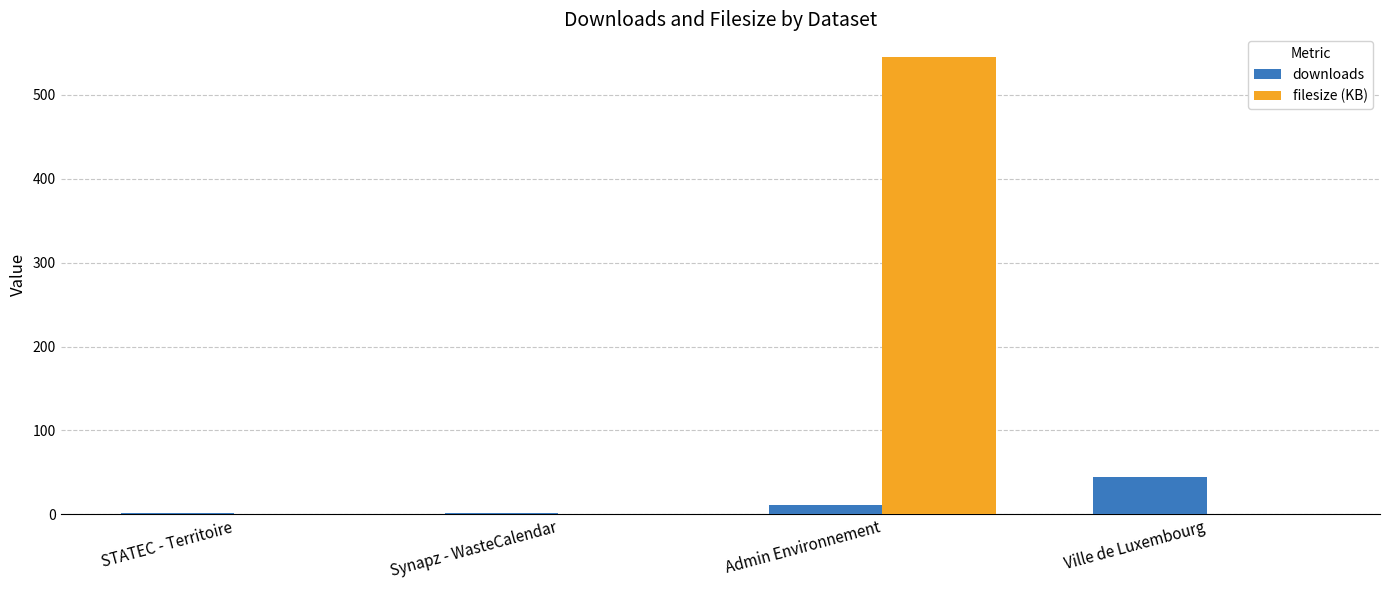

How many groups of bars are there?

4